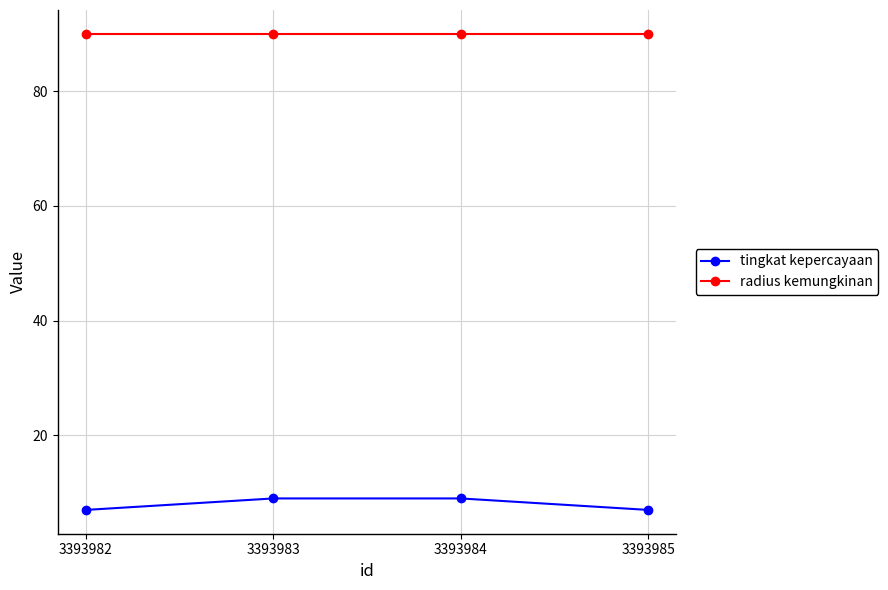

Rank the series at 3393985 from highest to lowest value.

radius kemungkinan, tingkat kepercayaan